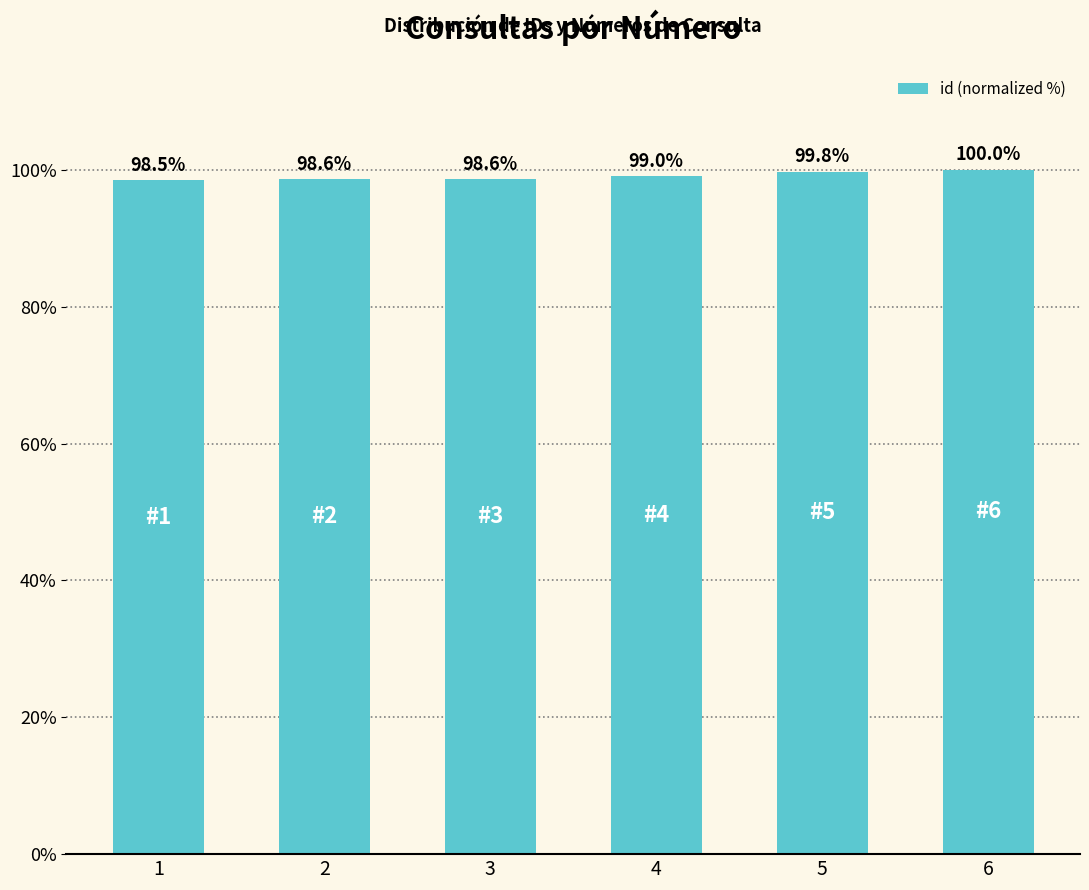

The value at 3 is 168.1. True or false?

False